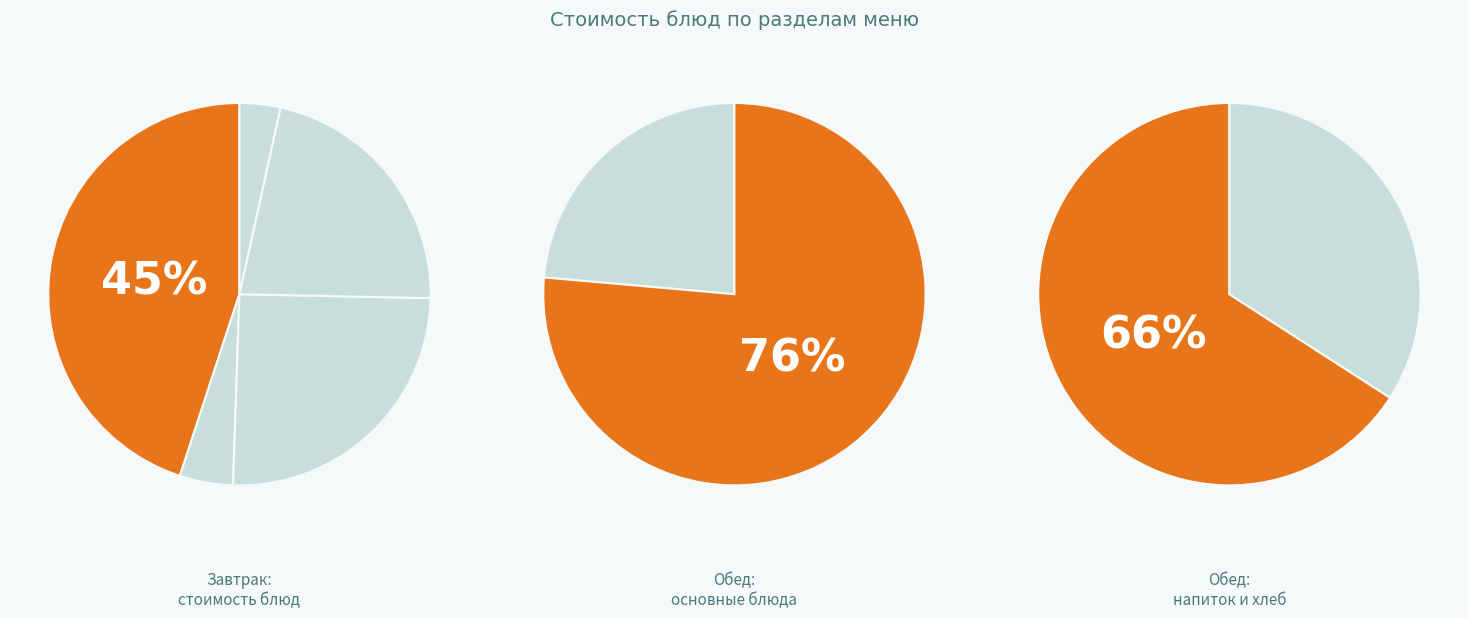

Is it true that гор.напиток is 1% of the pie?

True